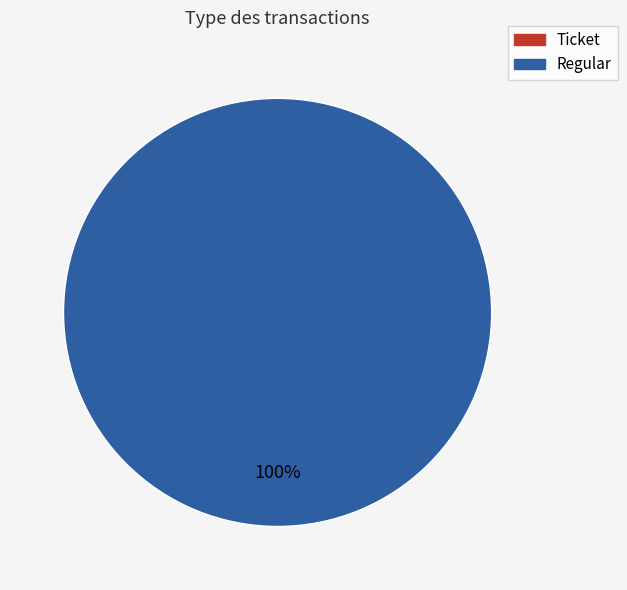

Which has a higher value, Regular or Ticket?

Regular